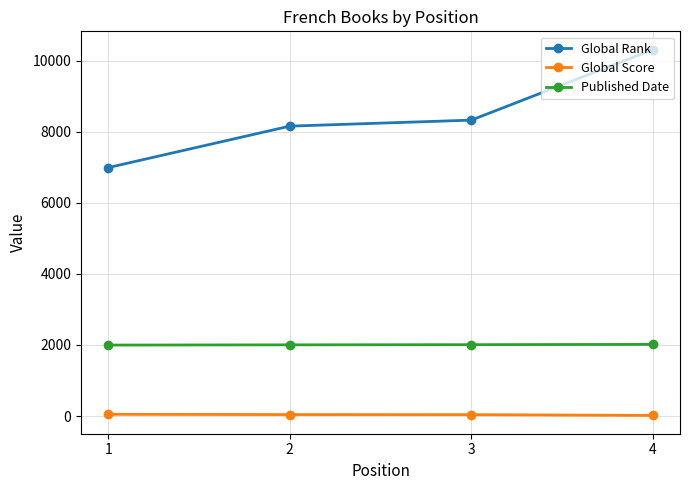

What is the sum of the Published Date values at 3 and 2?

4013